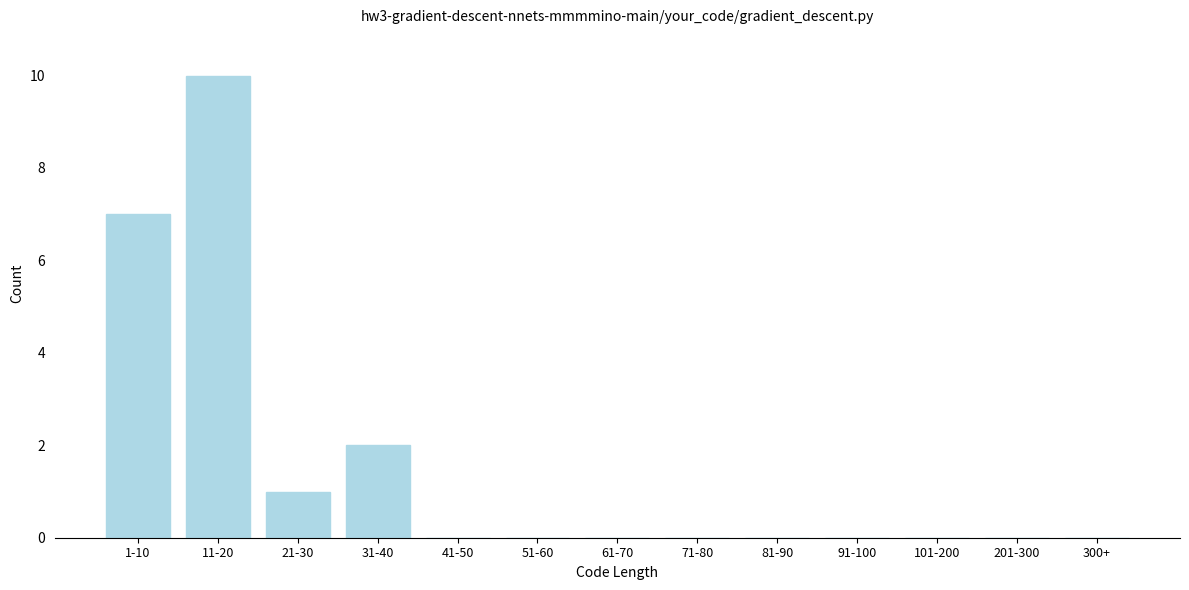

Reading left to right, list all the values displayed in this chart.

1-10=7	11-20=10	21-30=1	31-40=2	41-50=0	51-60=0	61-70=0	71-80=0	81-90=0	91-100=0	101-200=0	201-300=0	300+=0